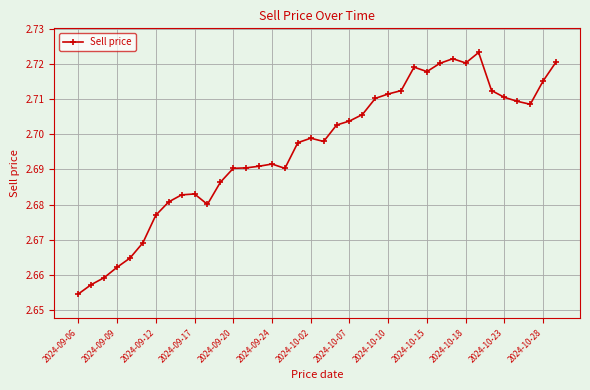

True or false: there are more than 1 points higher than both neighbors.

True